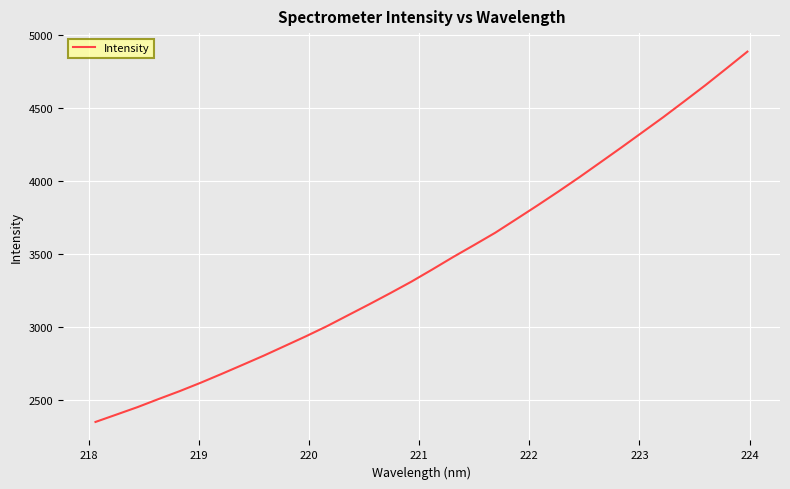

Does the chart have visible grid lines?

Yes